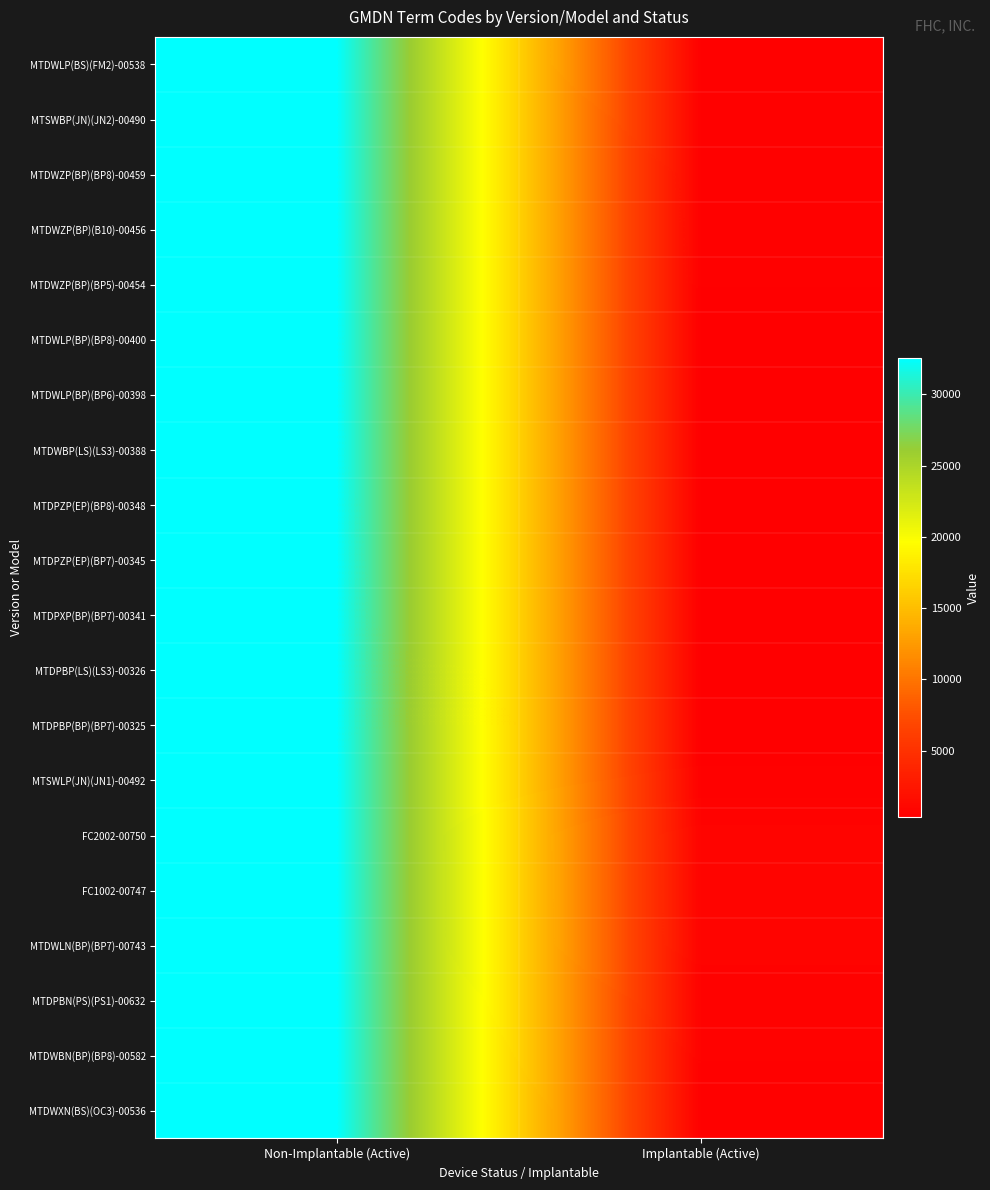

Reading left to right, list all the values displayed in this chart.

MTDWLP(BS)(FM2)-00538: Non-Implantable (Active)=32556	Implantable (Active)=538
MTSWBP(JN)(JN2)-00490: Non-Implantable (Active)=32556	Implantable (Active)=490
MTDWZP(BP)(BP8)-00459: Non-Implantable (Active)=32556	Implantable (Active)=459
MTDWZP(BP)(B10)-00456: Non-Implantable (Active)=32556	Implantable (Active)=456
MTDWZP(BP)(BP5)-00454: Non-Implantable (Active)=32556	Implantable (Active)=454
MTDWLP(BP)(BP8)-00400: Non-Implantable (Active)=32556	Implantable (Active)=400
MTDWLP(BP)(BP6)-00398: Non-Implantable (Active)=32556	Implantable (Active)=398
MTDWBP(LS)(LS3)-00388: Non-Implantable (Active)=32556	Implantable (Active)=388
MTDPZP(EP)(BP8)-00348: Non-Implantable (Active)=32556	Implantable (Active)=348
MTDPZP(EP)(BP7)-00345: Non-Implantable (Active)=32556	Implantable (Active)=345
MTDPXP(BP)(BP7)-00341: Non-Implantable (Active)=32556	Implantable (Active)=341
MTDPBP(LS)(LS3)-00326: Non-Implantable (Active)=32556	Implantable (Active)=326
MTDPBP(BP)(BP7)-00325: Non-Implantable (Active)=32556	Implantable (Active)=325
MTSWLP(JN)(JN1)-00492: Non-Implantable (Active)=32556	Implantable (Active)=492
FC2002-00750: Non-Implantable (Active)=32556	Implantable (Active)=750
FC1002-00747: Non-Implantable (Active)=32556	Implantable (Active)=747
MTDWLN(BP)(BP7)-00743: Non-Implantable (Active)=32556	Implantable (Active)=743
MTDPBN(PS)(PS1)-00632: Non-Implantable (Active)=32556	Implantable (Active)=632
MTDWBN(BP)(BP8)-00582: Non-Implantable (Active)=32556	Implantable (Active)=582
MTDWXN(BS)(OC3)-00536: Non-Implantable (Active)=32556	Implantable (Active)=536